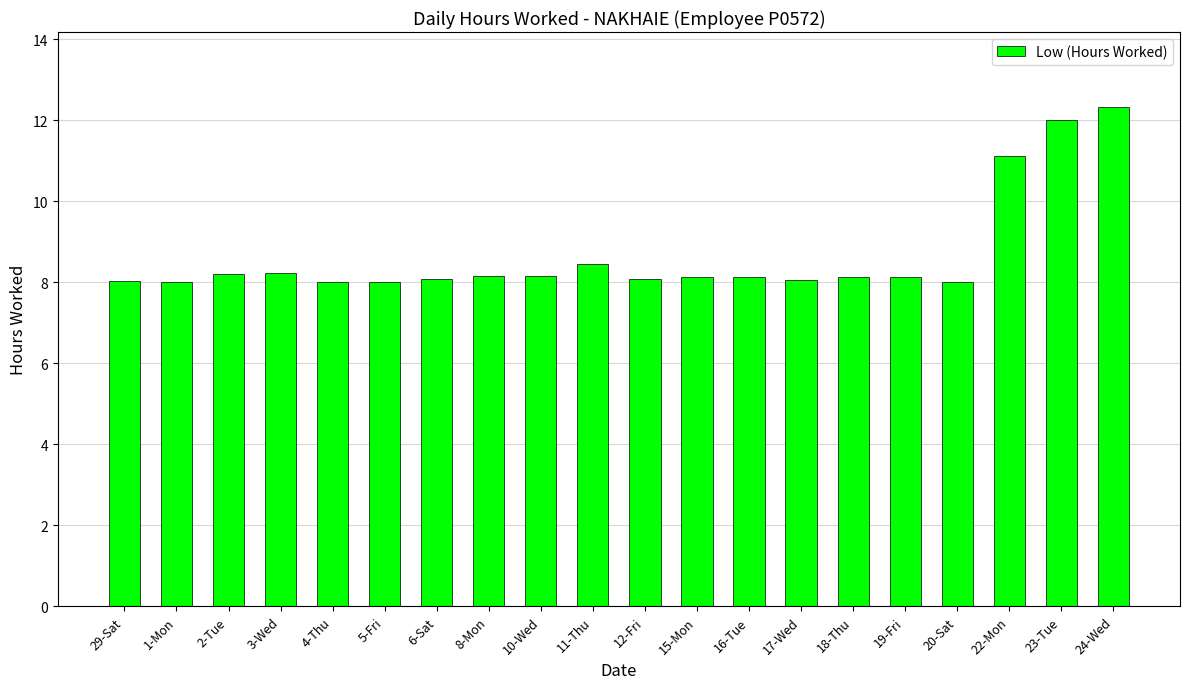

What is the sum of the values at 29-Sat and 23-Tue?

20.0